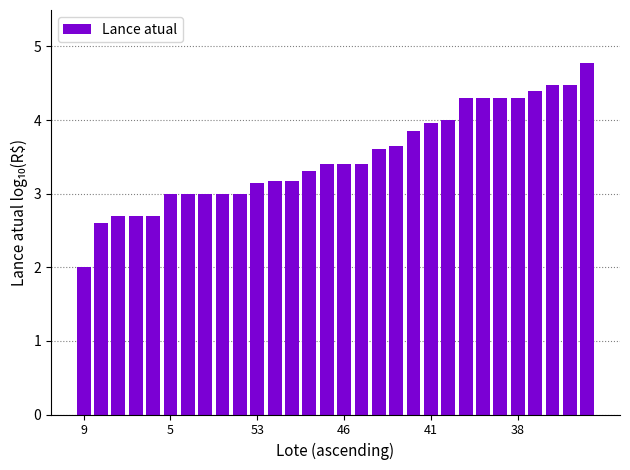

What is the minimum value shown in the chart?

2.0